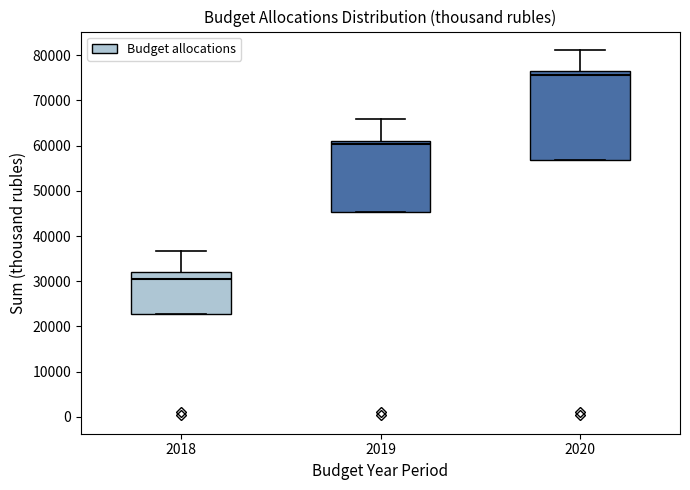

Where is the upper edge of the box at x = 2019 on the y-axis? The values are not printed on the chart, so give them approximately, as read against the axis.

61000